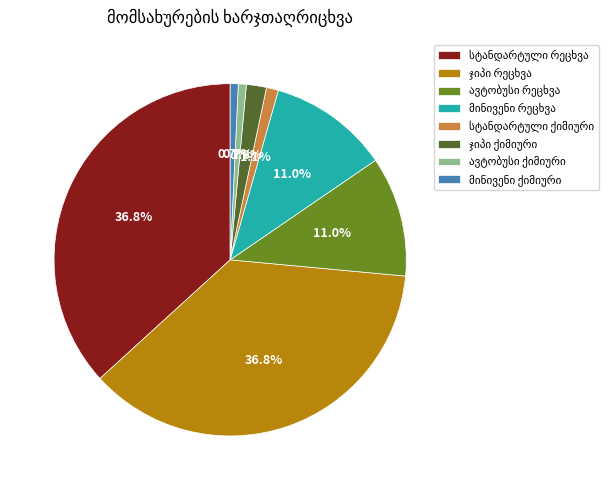

Is there a majority slice in this chart?

No